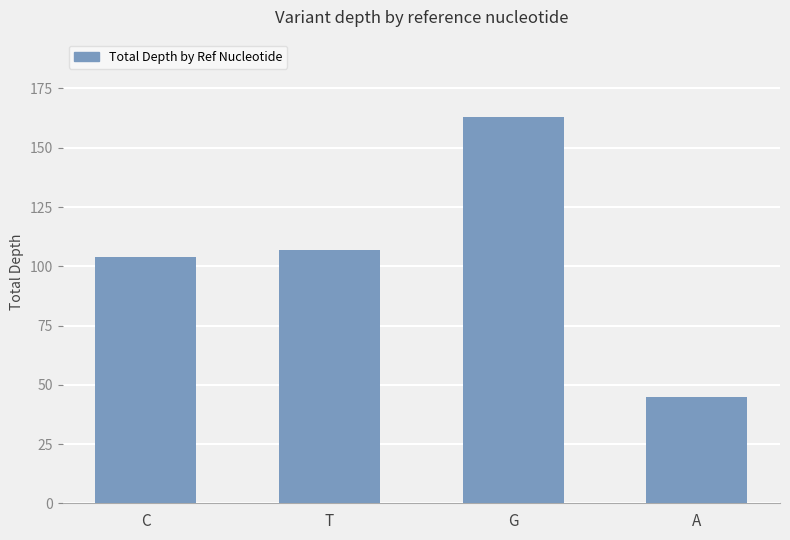

Is it true that the value at C is 104?

True